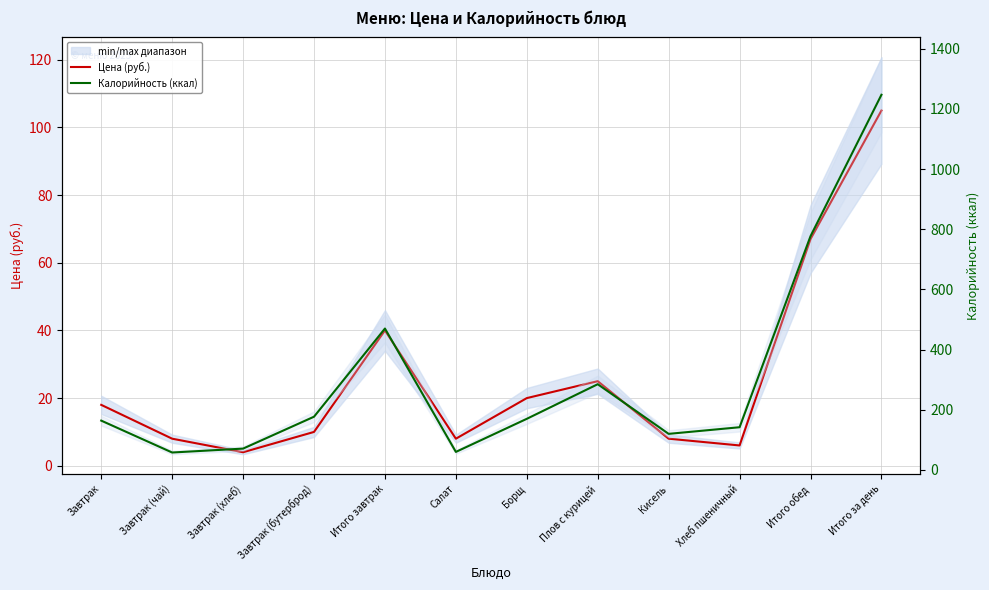

Is it true that Калорийность (ккал) equals 58 at Завтрак (чай)?

True